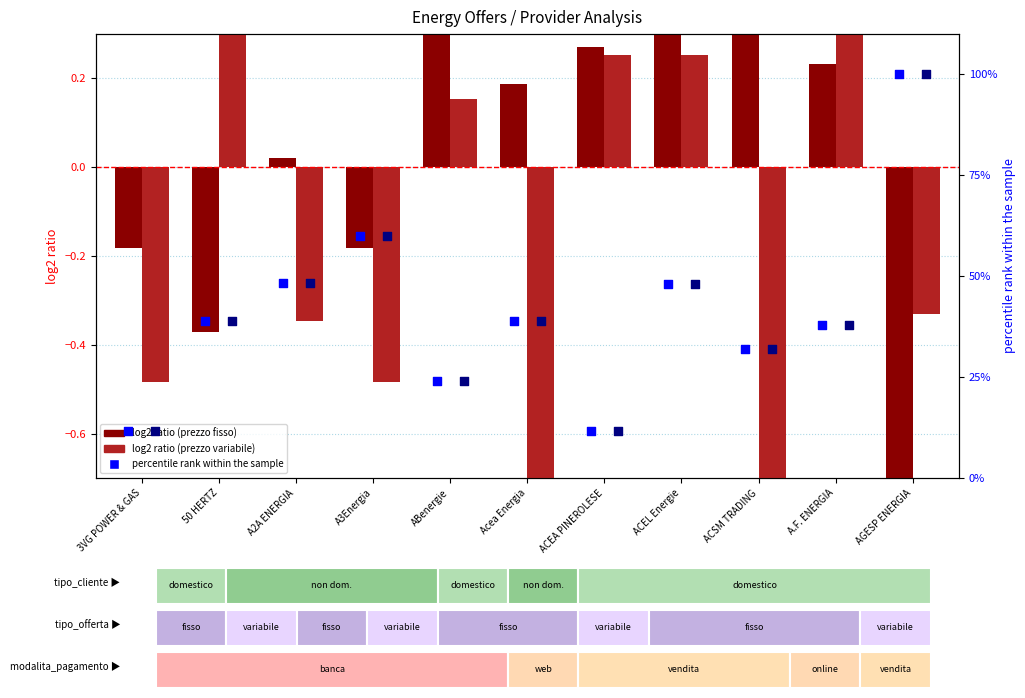

At how many categories does at least one series exceed 11?

11